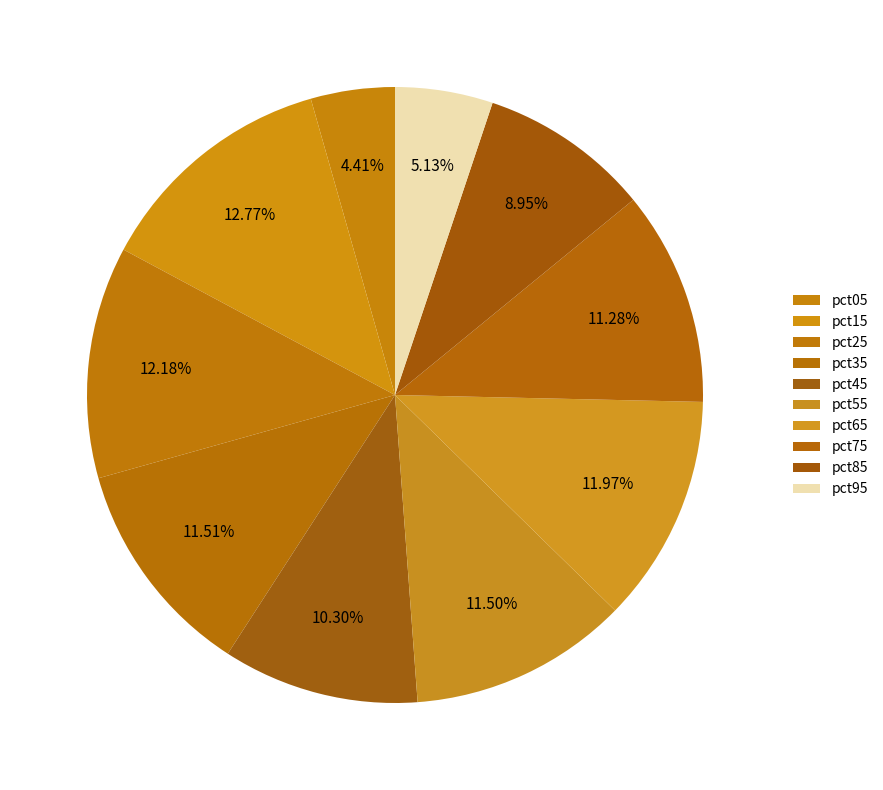

What portion of the pie excludes pct05?

95.6%